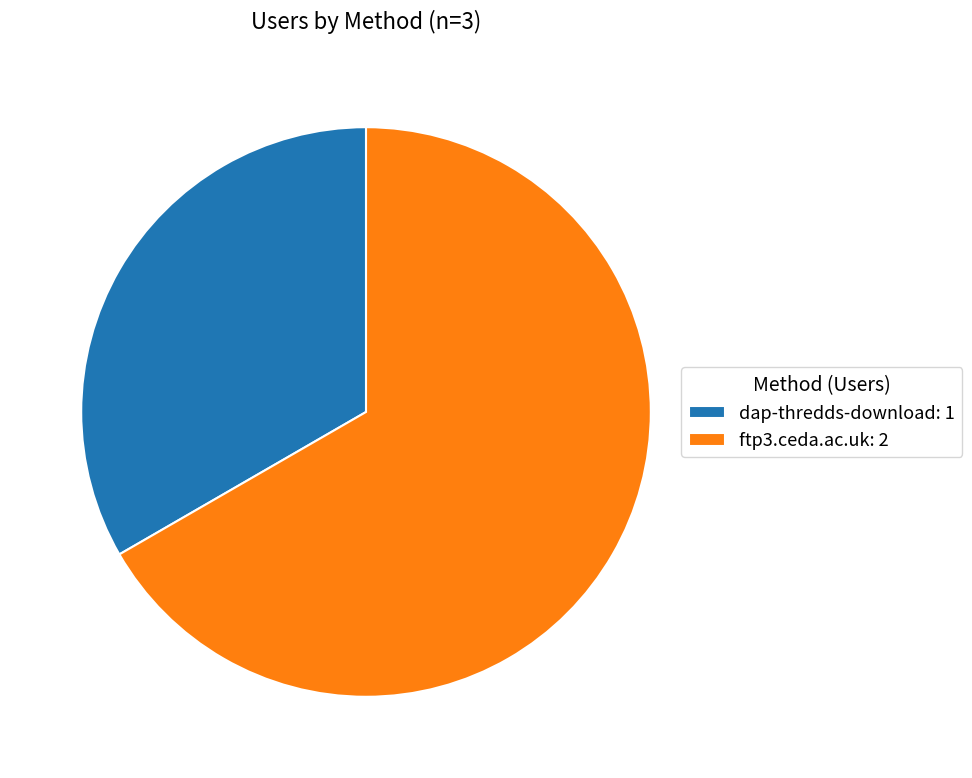

Which category accounts for the majority?

ftp3.ceda.ac.uk